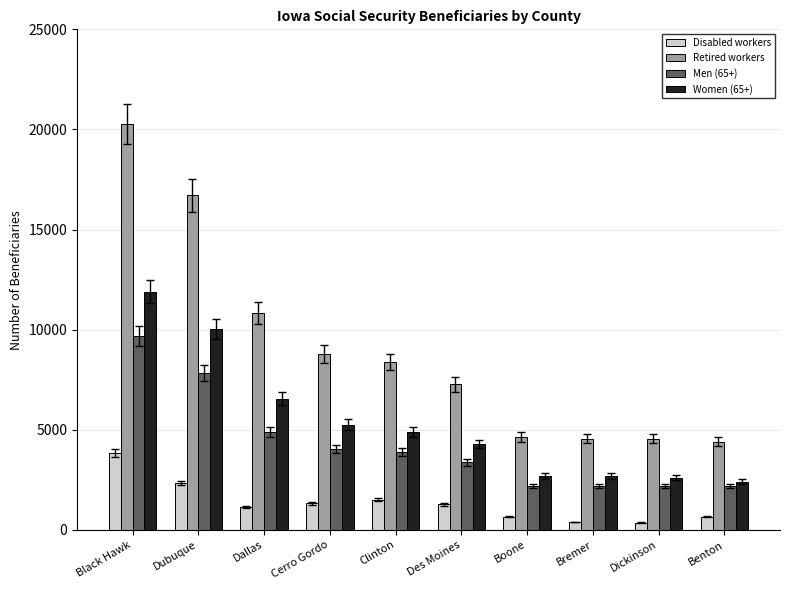

What is the sum of the Men (65+) values at Dallas and Des Moines?

8265